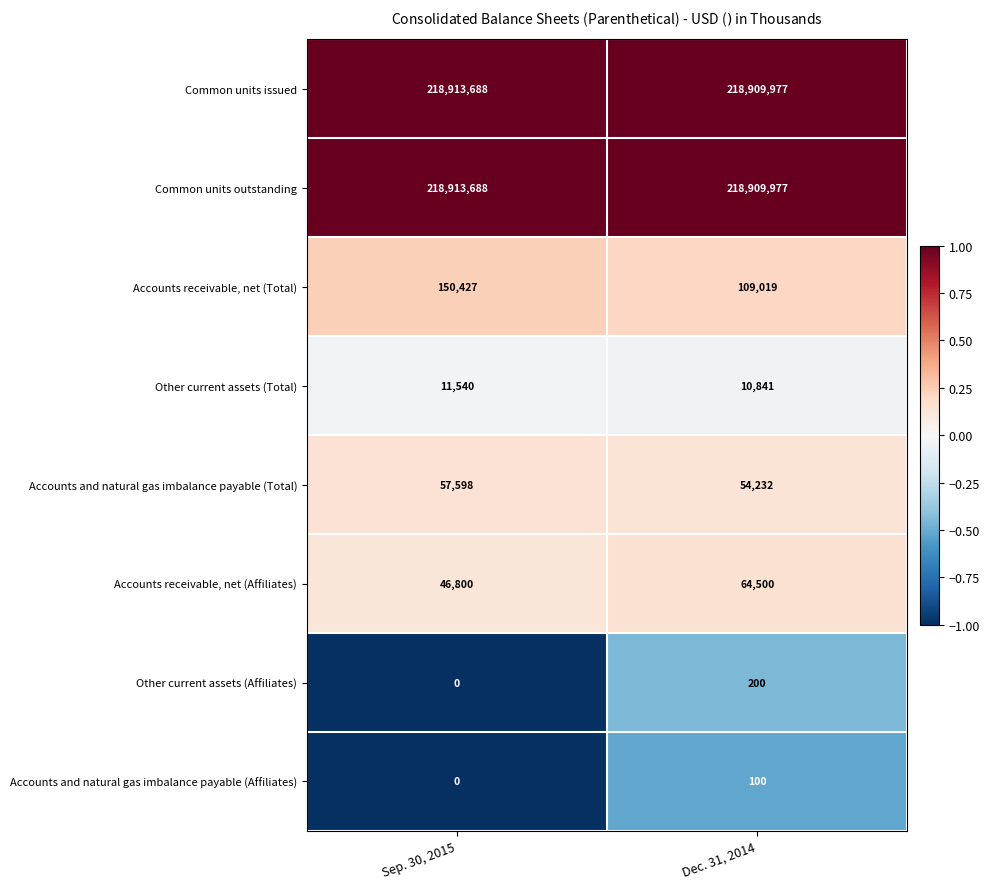

How many series are shown in this chart?

8